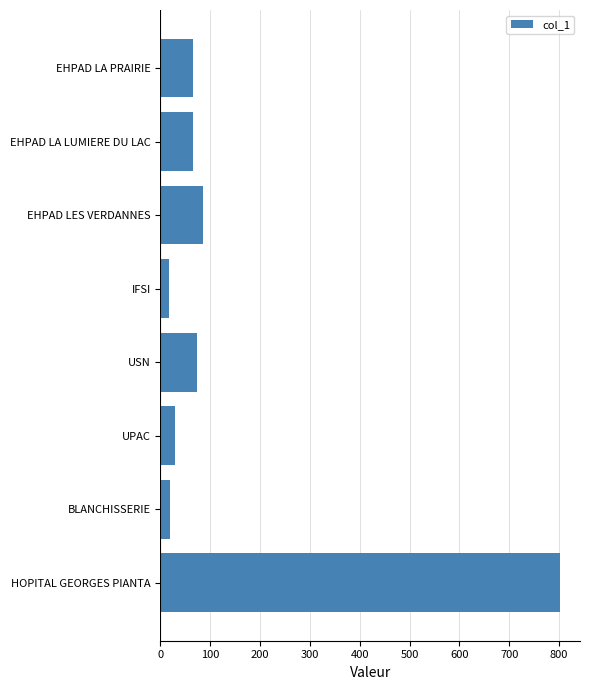

At which label is the value closest to 409?

EHPAD LES VERDANNES